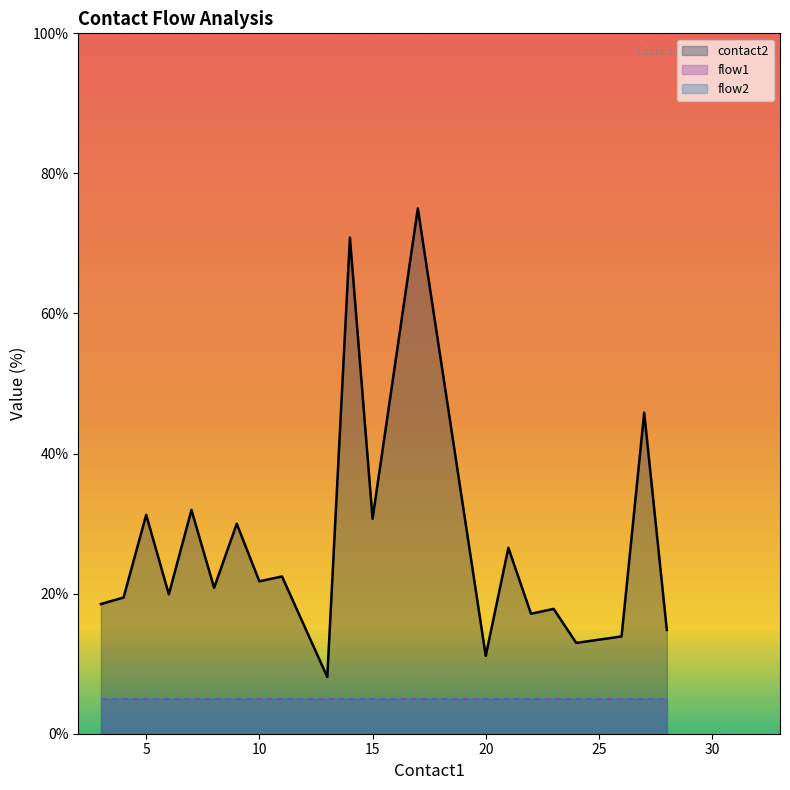

Which series has the largest total across all categories?

contact2_mean